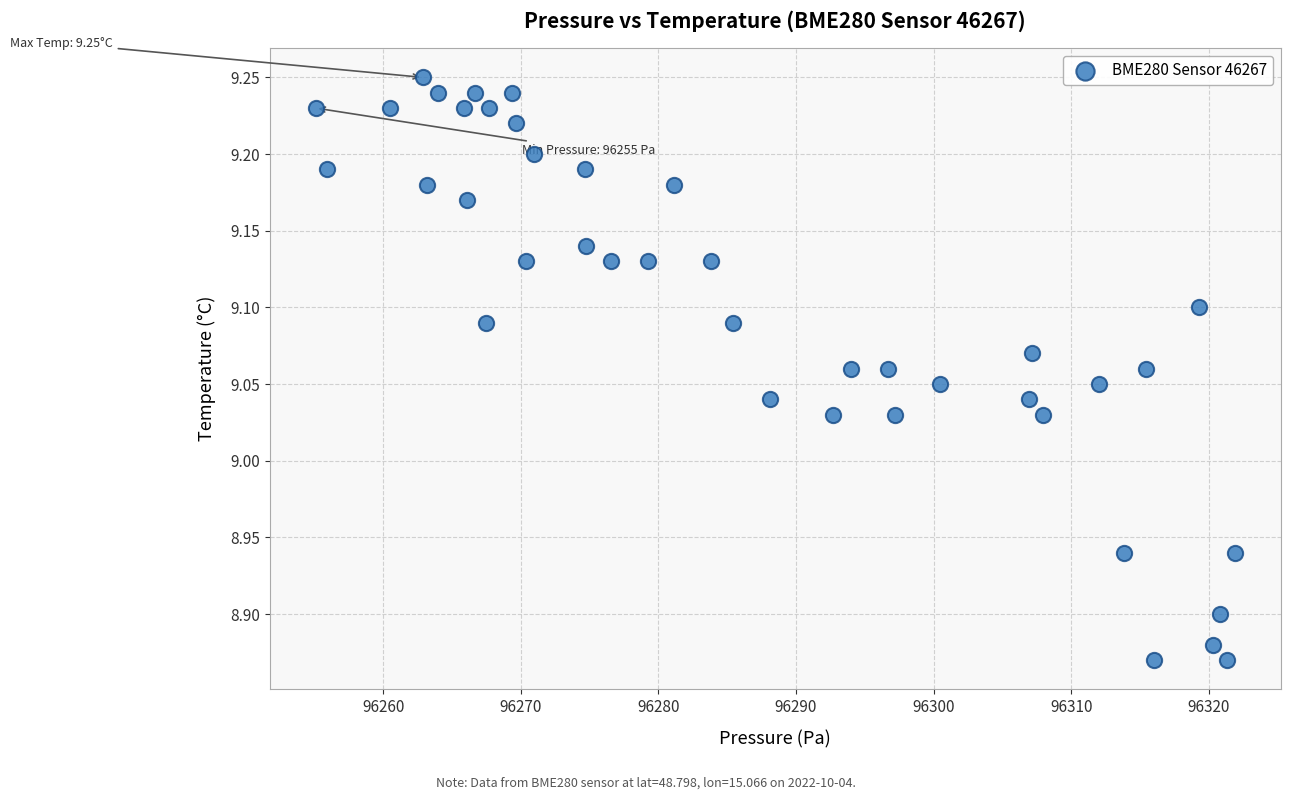

What is the range of Y values (max minus min)?

0.4